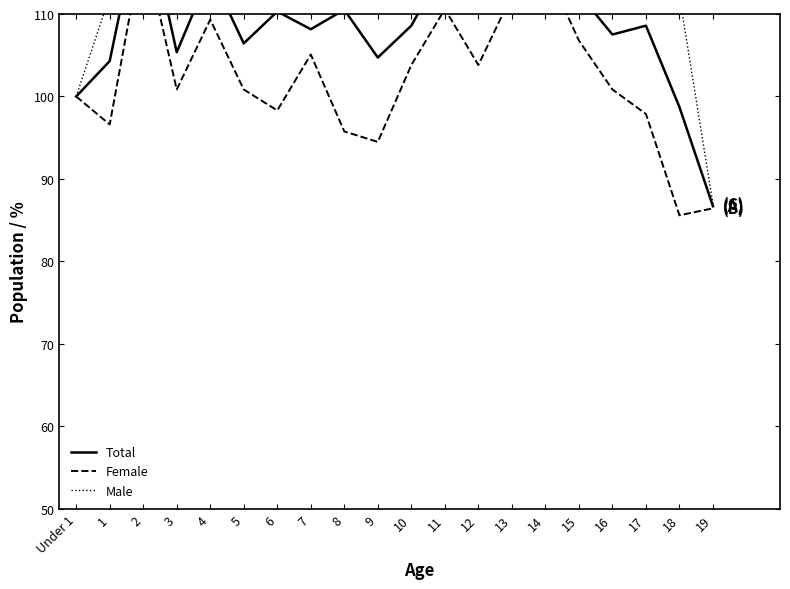

Reading left to right, what are all the values shown in this chart?

Total: 100.0	104.3	123.8	105.4	115.0	106.4	110.3	108.2	110.5	104.7	108.6	115.9	122.1	112.7	115.9	112.4	107.5	108.6	98.7	86.7
Female: 100.0	96.6	118.6	100.8	109.3	100.8	98.3	105.1	95.8	94.5	103.8	110.6	103.8	112.3	115.7	106.8	100.8	97.9	85.6	86.4
Male: 100.0	112.2	129.1	110.0	120.9	112.2	122.6	111.3	125.7	115.2	113.5	121.3	140.9	113.0	116.1	118.3	114.3	119.6	112.2	87.0